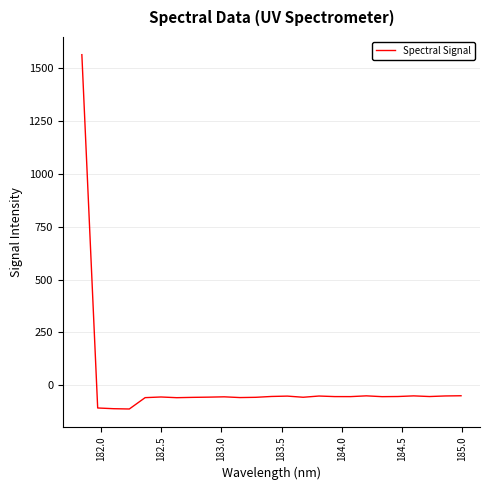

What is the average value?

4.3